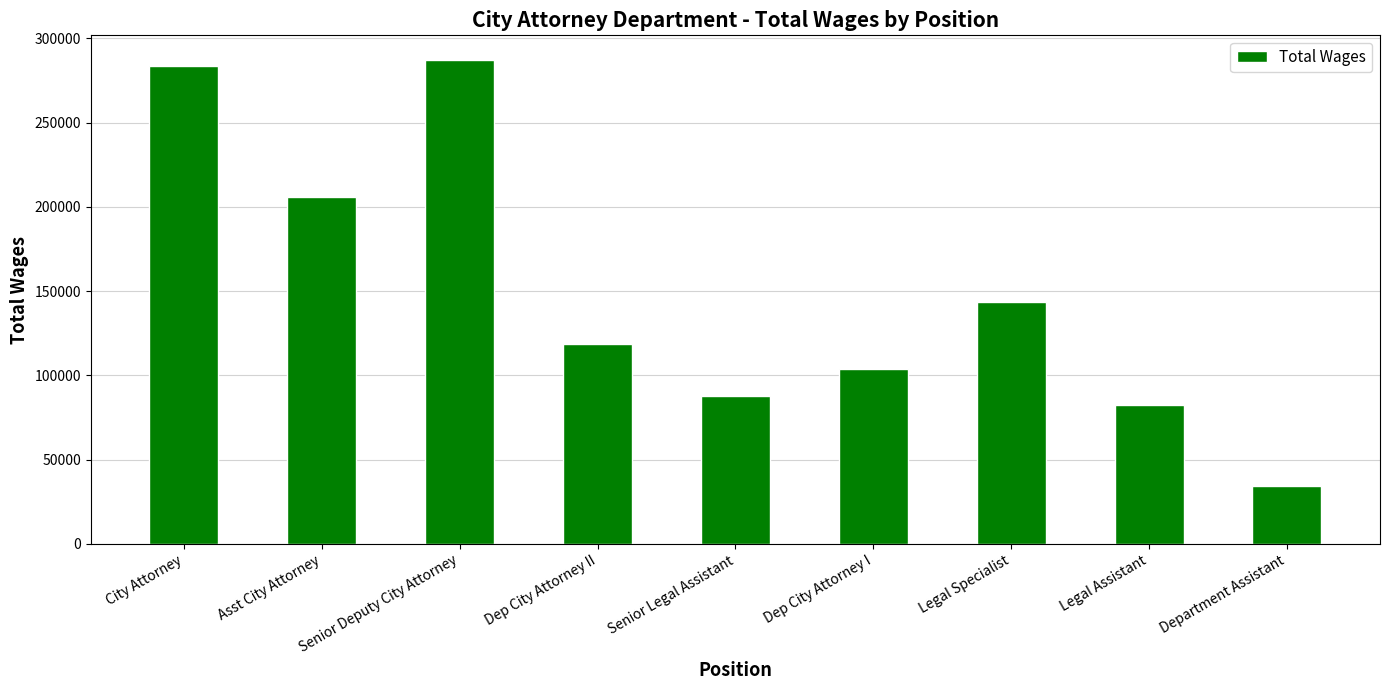

What is the sum of all values?

1346785